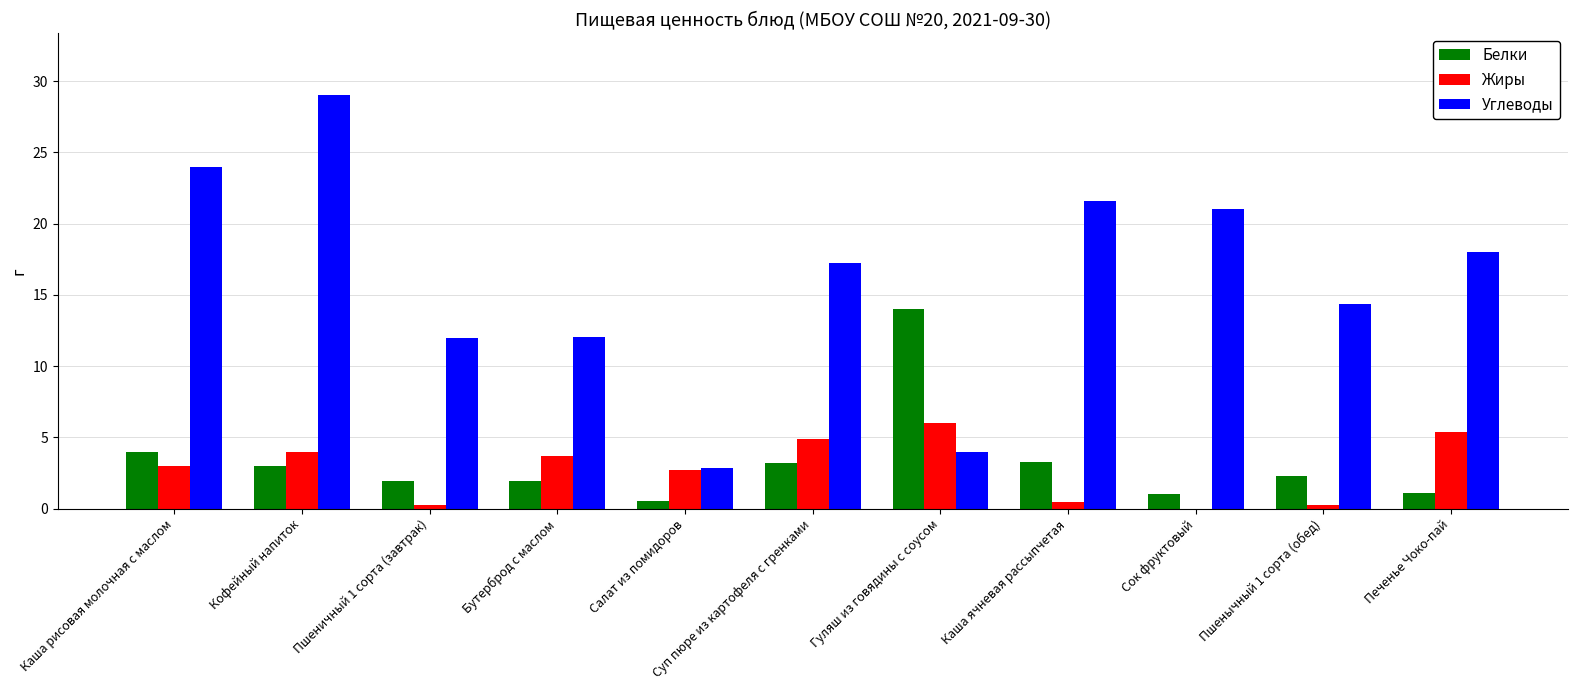

What is the sum of all Жиры values?

30.6